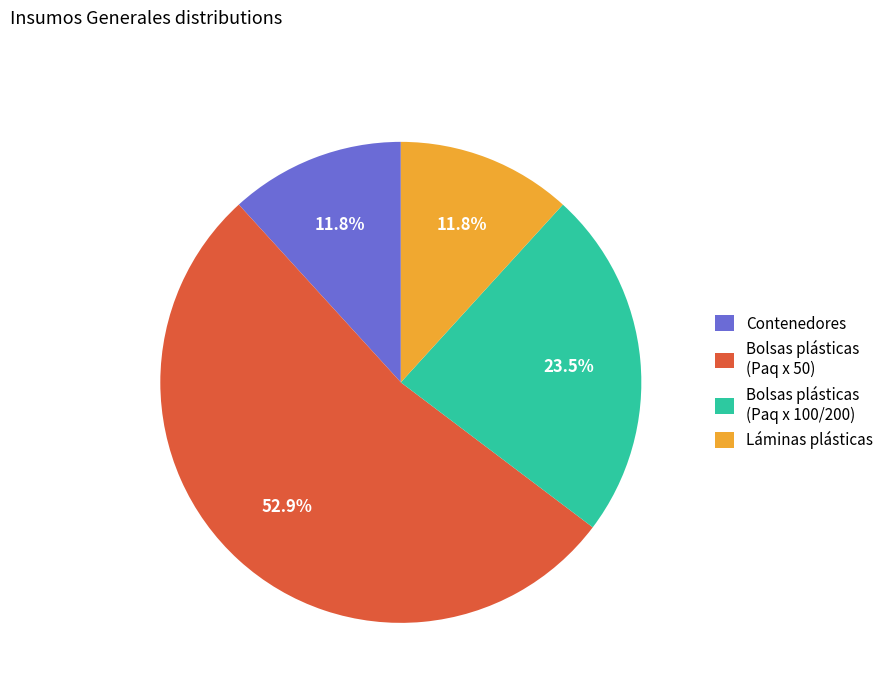

To the nearest percent, what is the average slice percentage?

25%